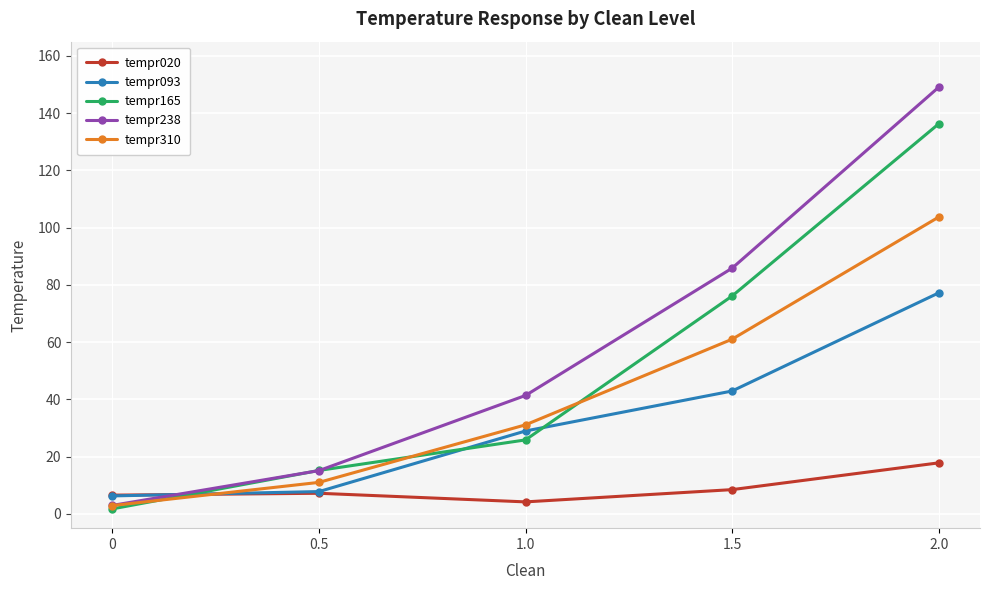

What is the sum of the tempr093 values at 1.5 and 0?

49.2